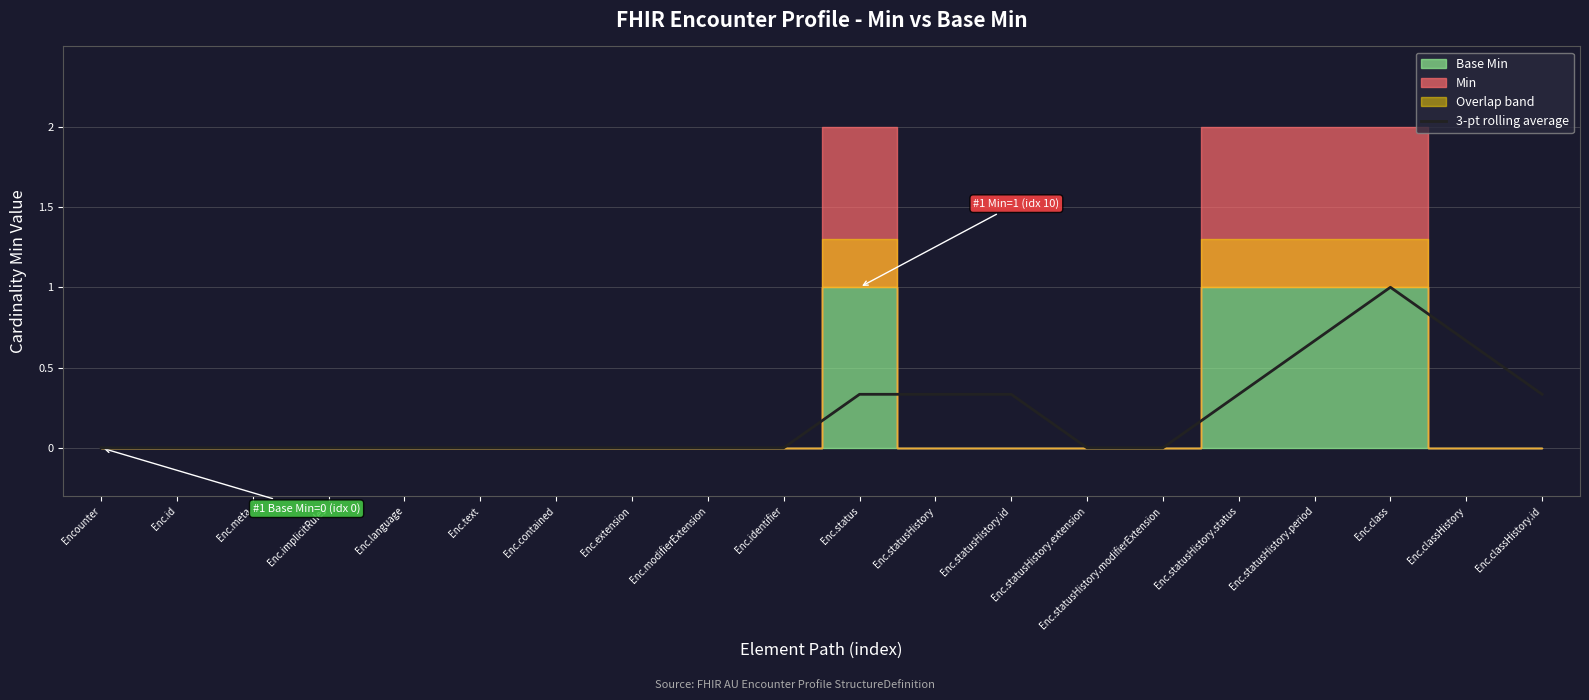

What value does the data have at Enc.statusHistory.id?

0.3